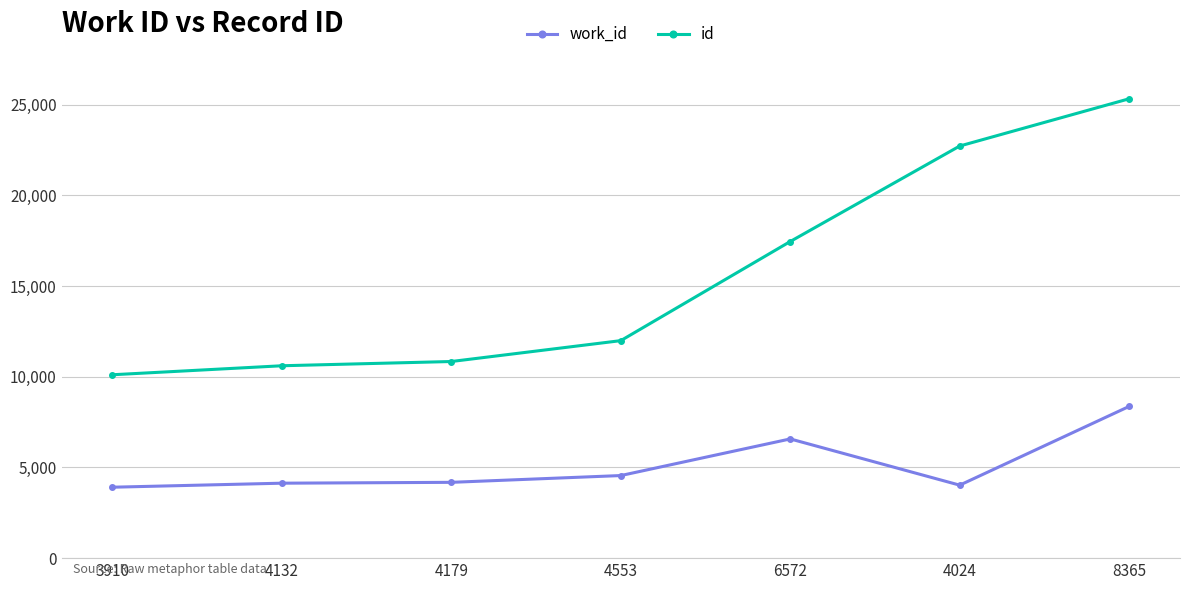

What is the difference between the work_id values at 8365 and 4132?

4233